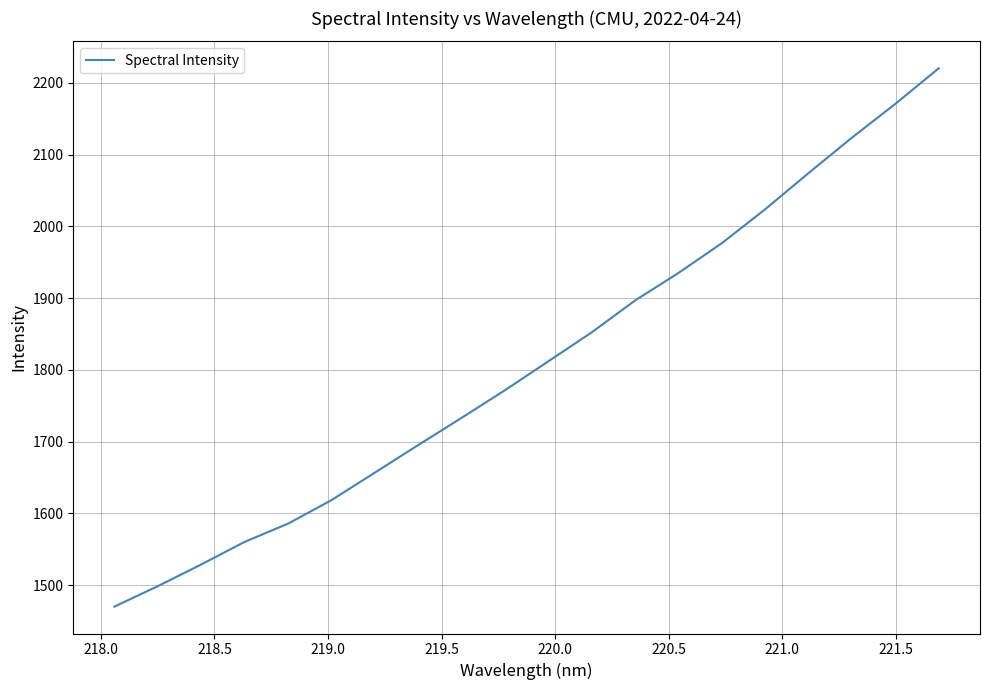

What is the greatest value displayed?

2220.3